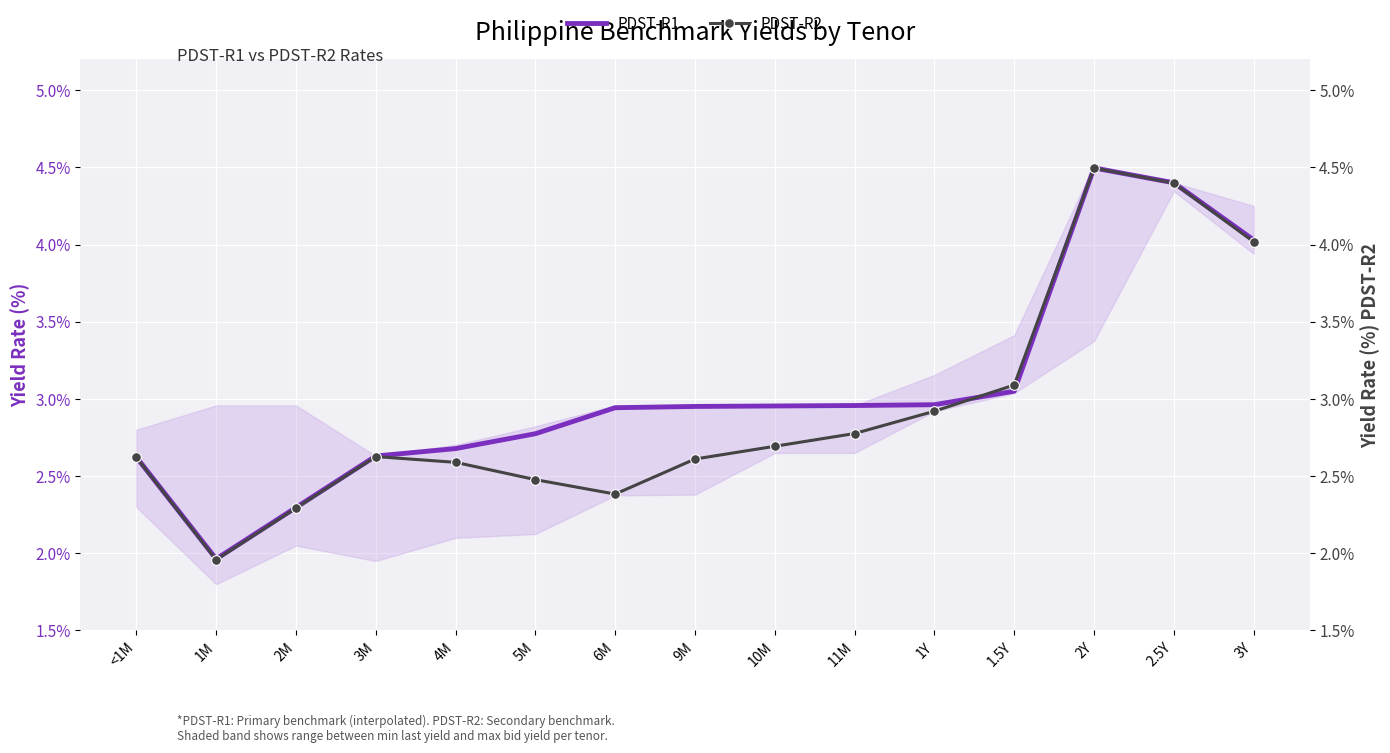

What are all the series names shown in the legend?

PDST-R1, PDST-R2